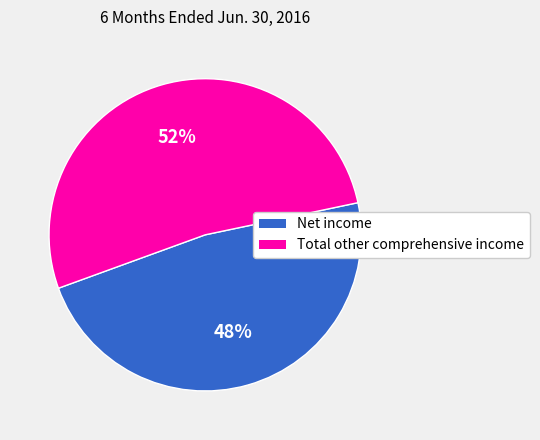

Rank the categories by value from highest to lowest.

Total other comprehensive income, Net income